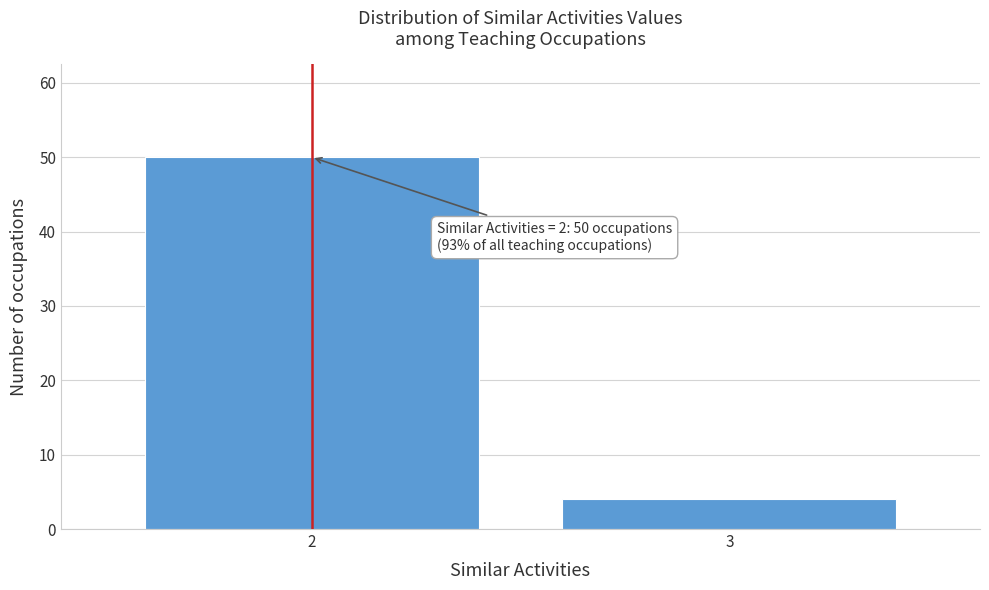

Reading left to right, list all the values displayed in this chart.

50	4